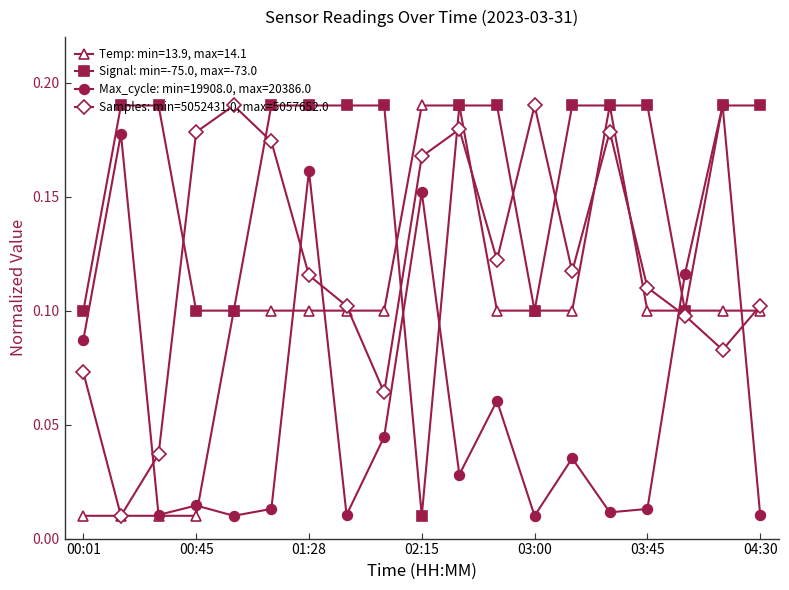

True or false: Max_cycle: min=19908.0, max=20386.0 has more than 1 points higher than both neighbors.

True